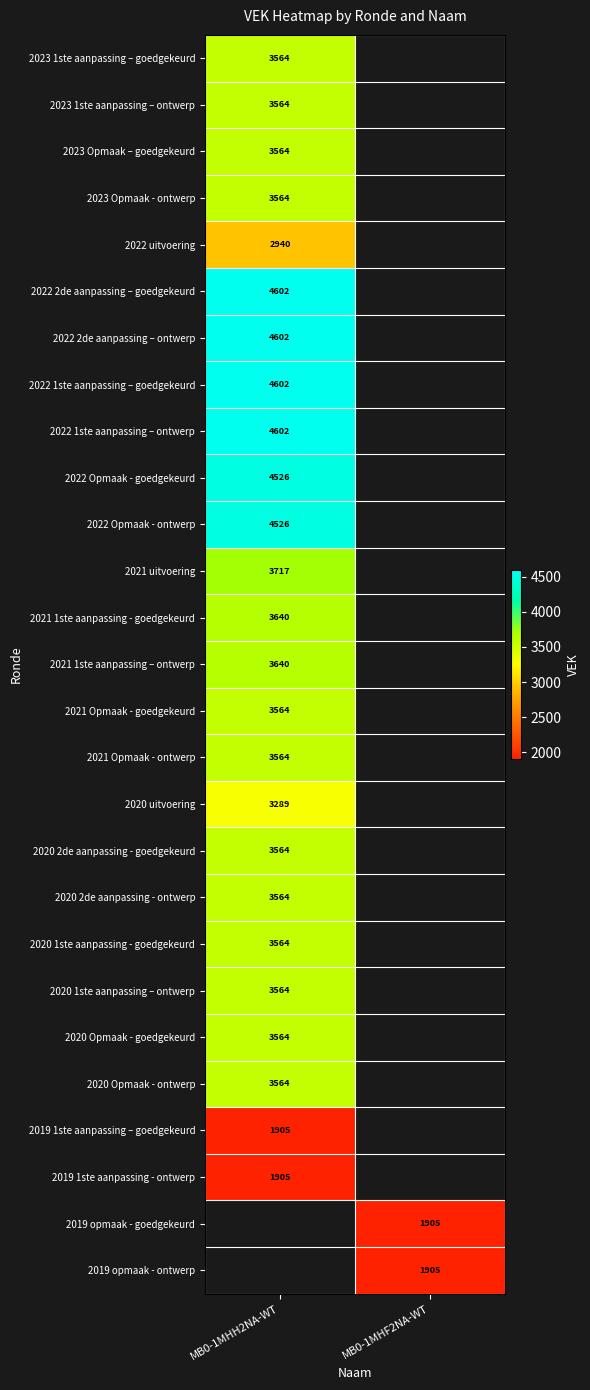

Between MB0-1MHF2NA-WT and MB0-1MHH2NA-WT, which is larger?

MB0-1MHH2NA-WT